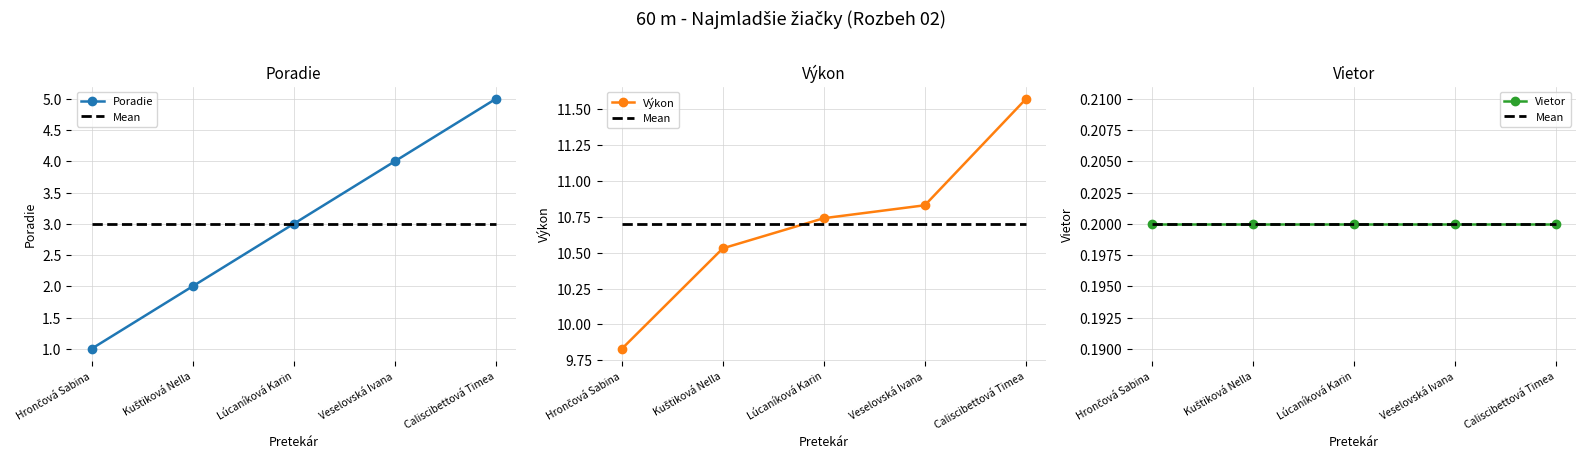

True or false: Poradie has more than 0 points higher than both neighbors.

False